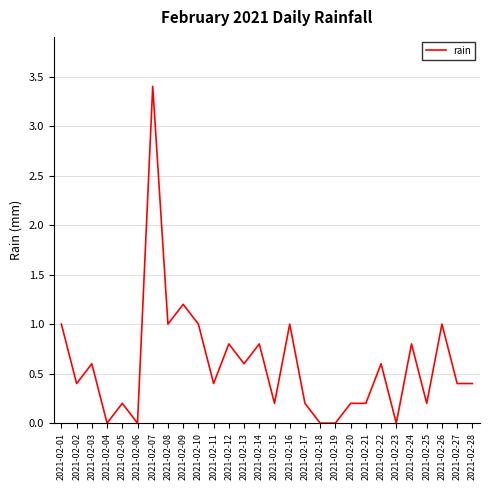

What is the maximum value shown in the chart?

3.4